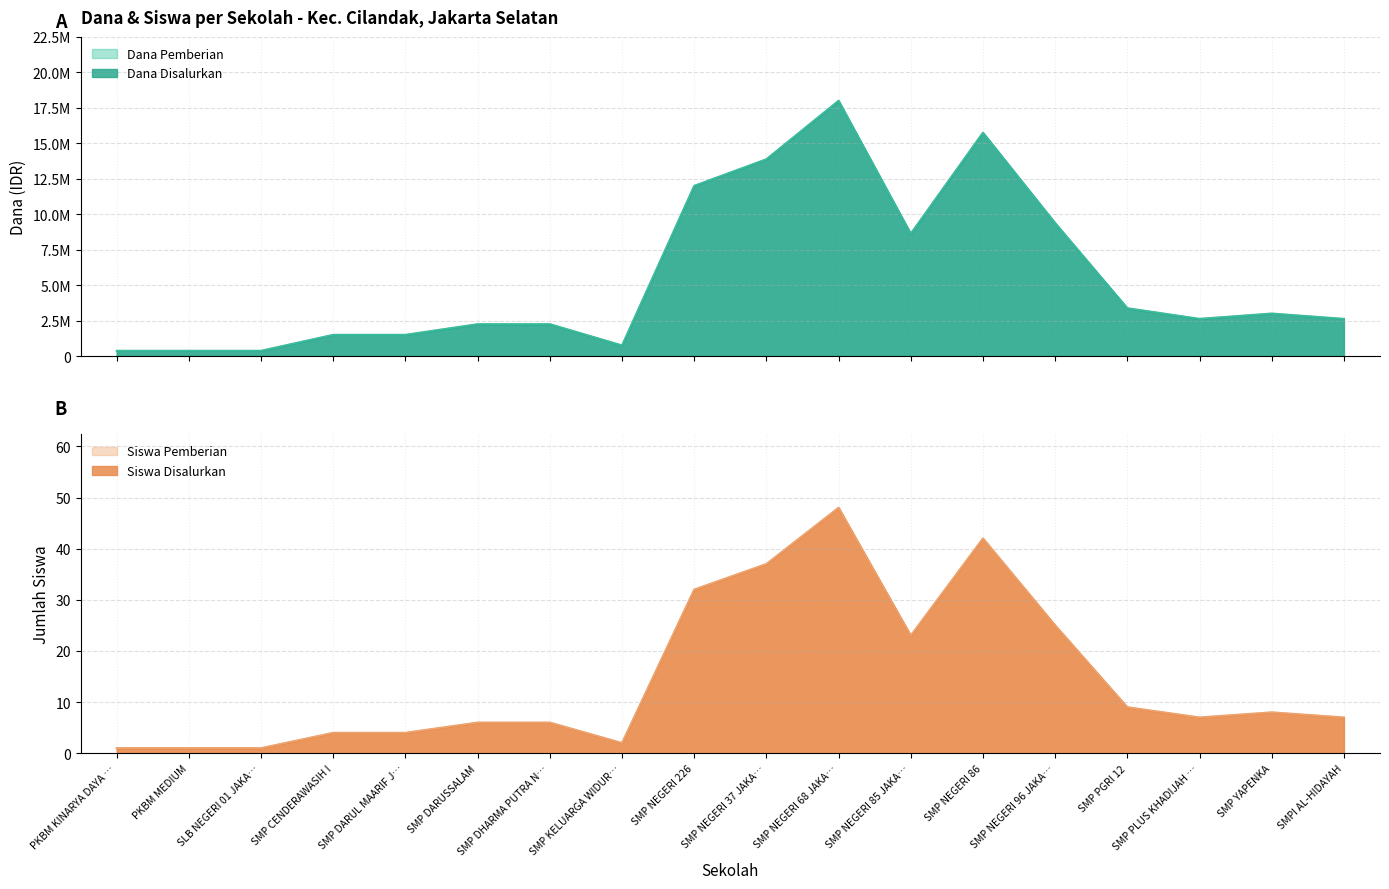

In Dana Disalurkan, how many points are higher than both neighbors (excluding endpoints)?

3